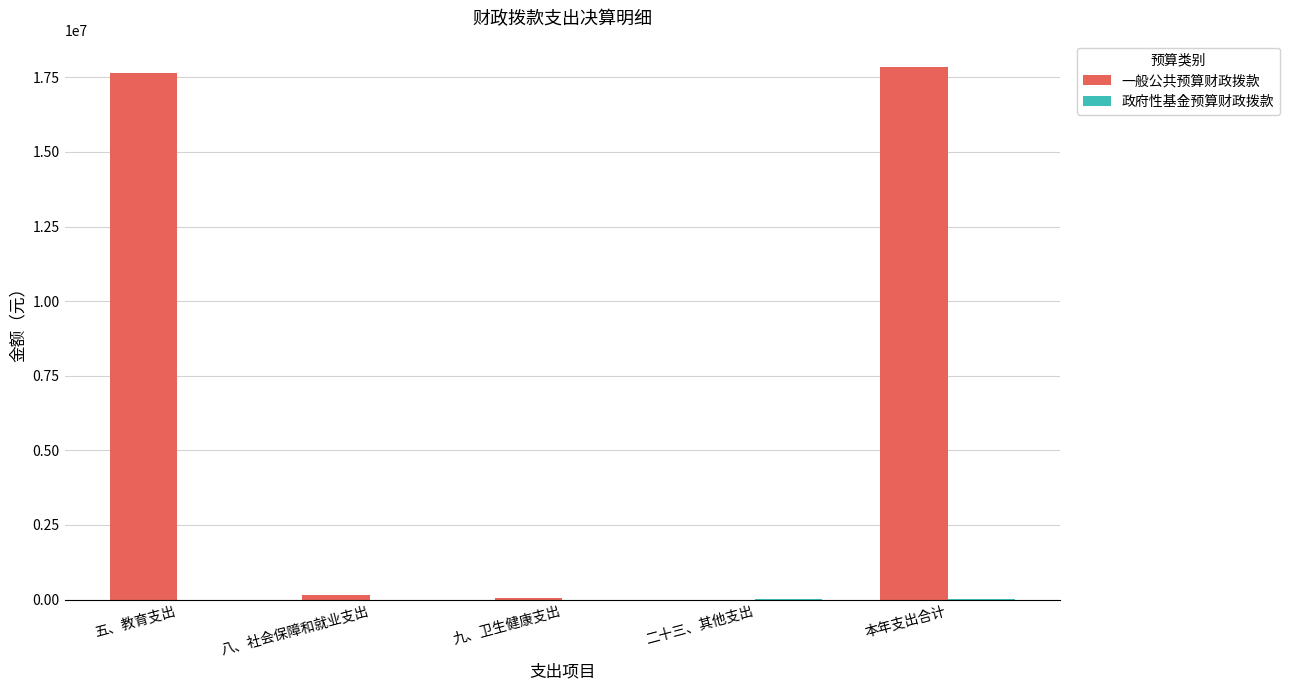

Which series has the largest total across all categories?

一般公共预算财政拨款